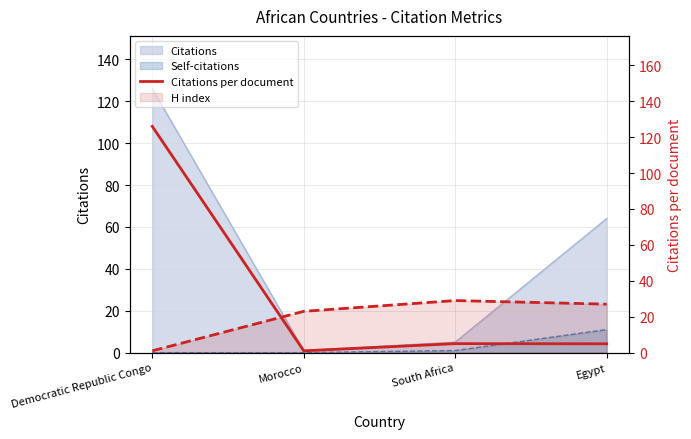

What is the value of the H index point at the 4th from the left?

27.0